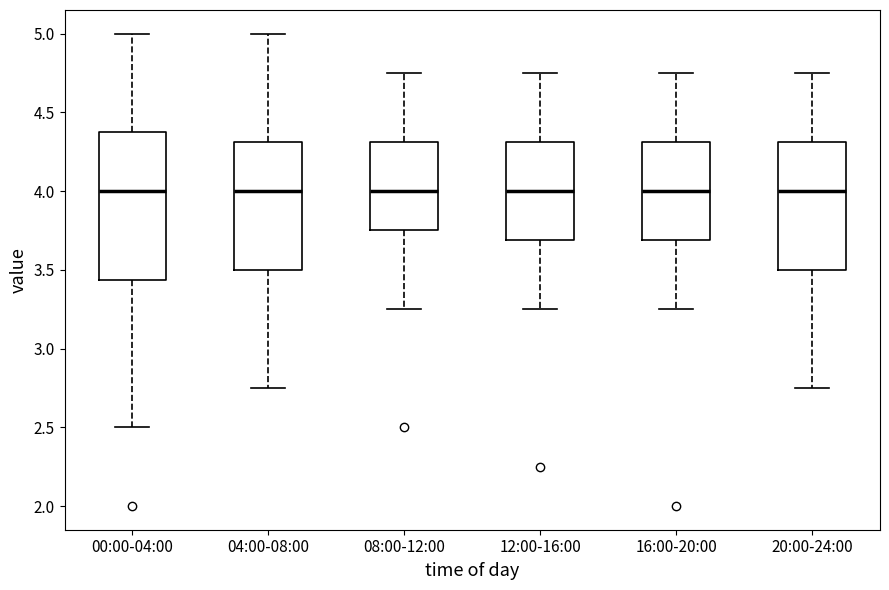

Where does the median line of the box for 08:00-12:00 sit on the y-axis? The values are not printed on the chart, so give them approximately, as read against the axis.

4.00